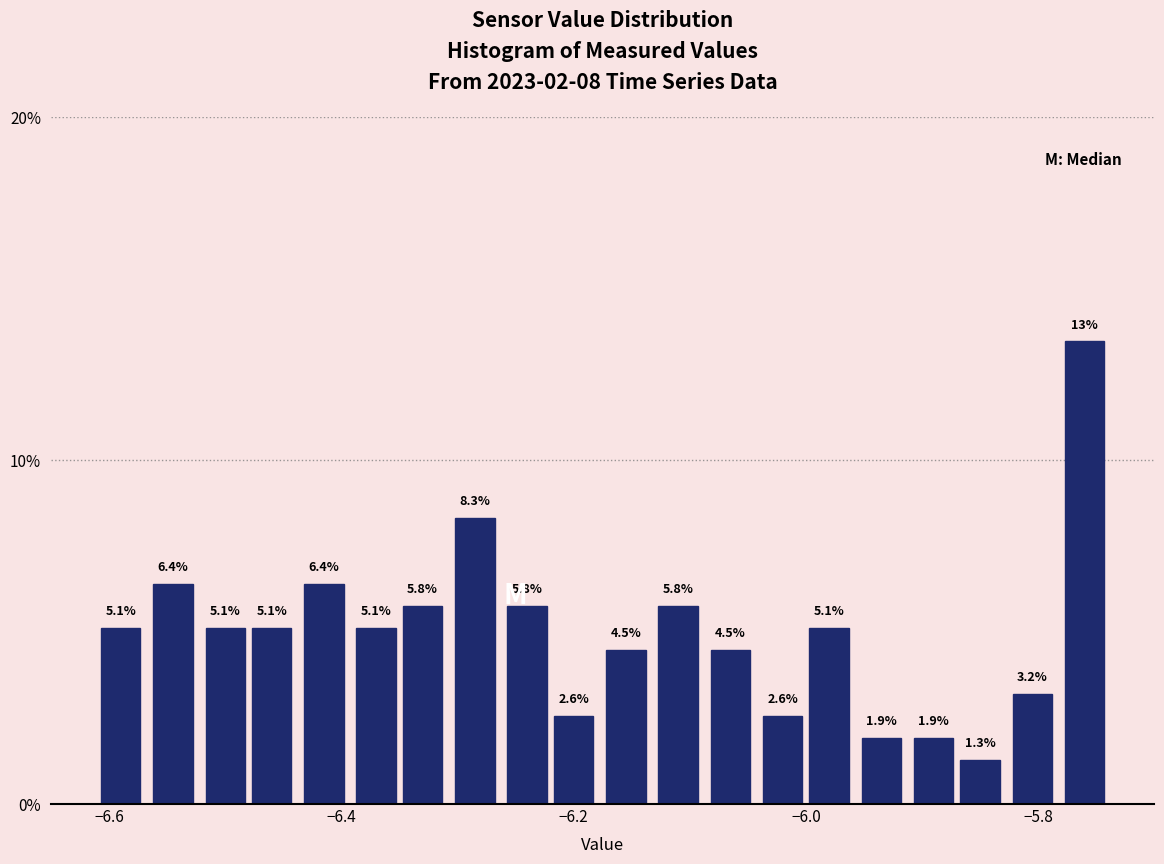

Read against the x-axis, roughly where is the centre of the tallest bar?

-5.76